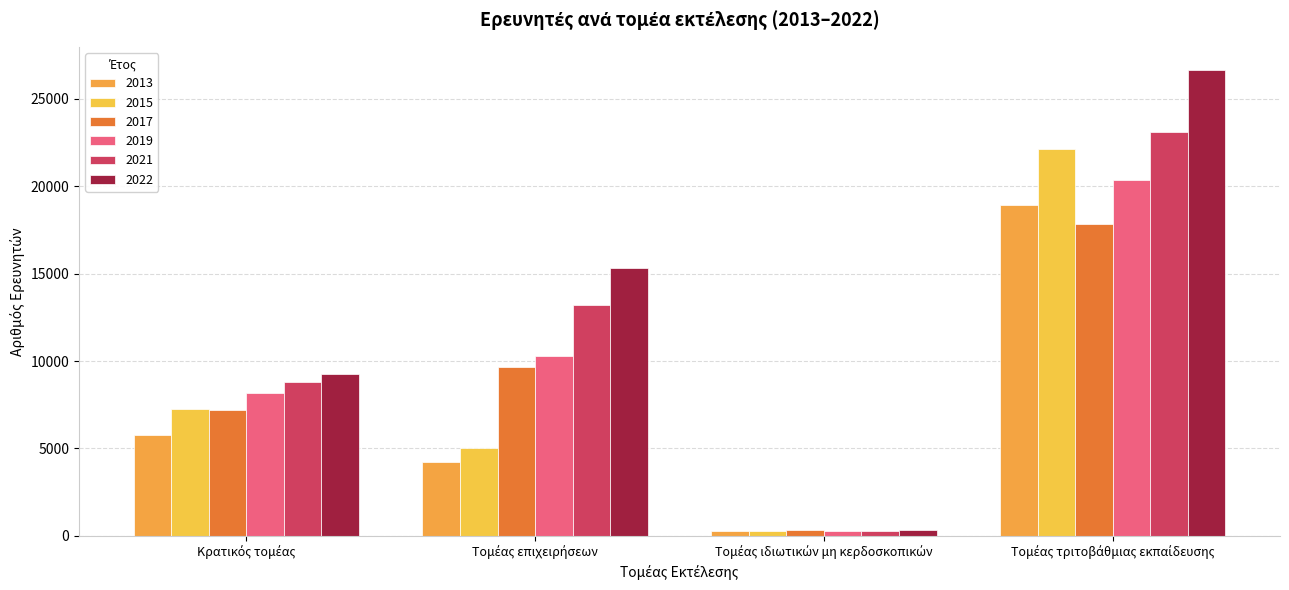

How many data points in 2017 are less than 9659?

2